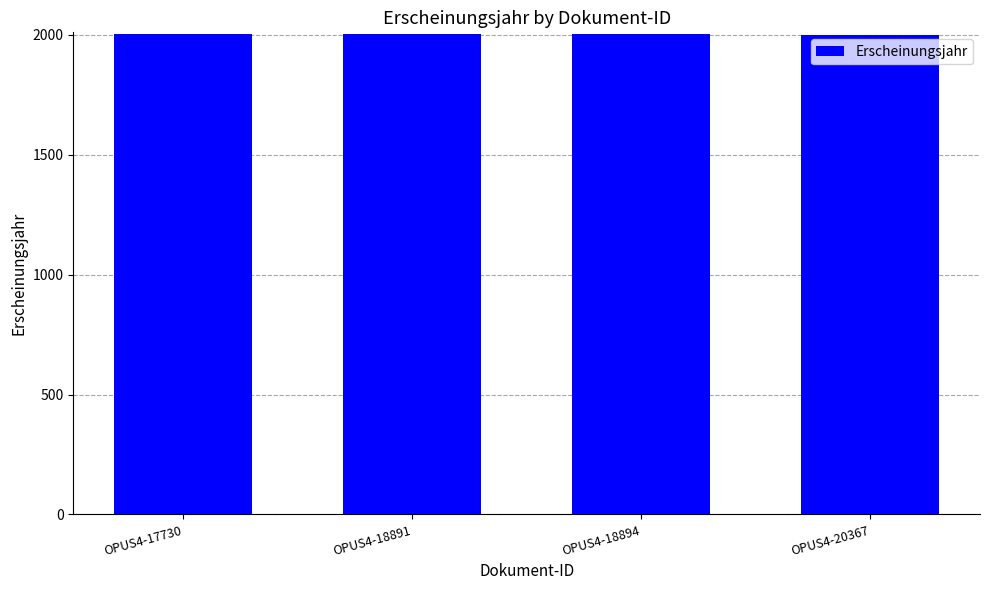

The chart shows a value of 2001 at OPUS4-18891. True or false?

True